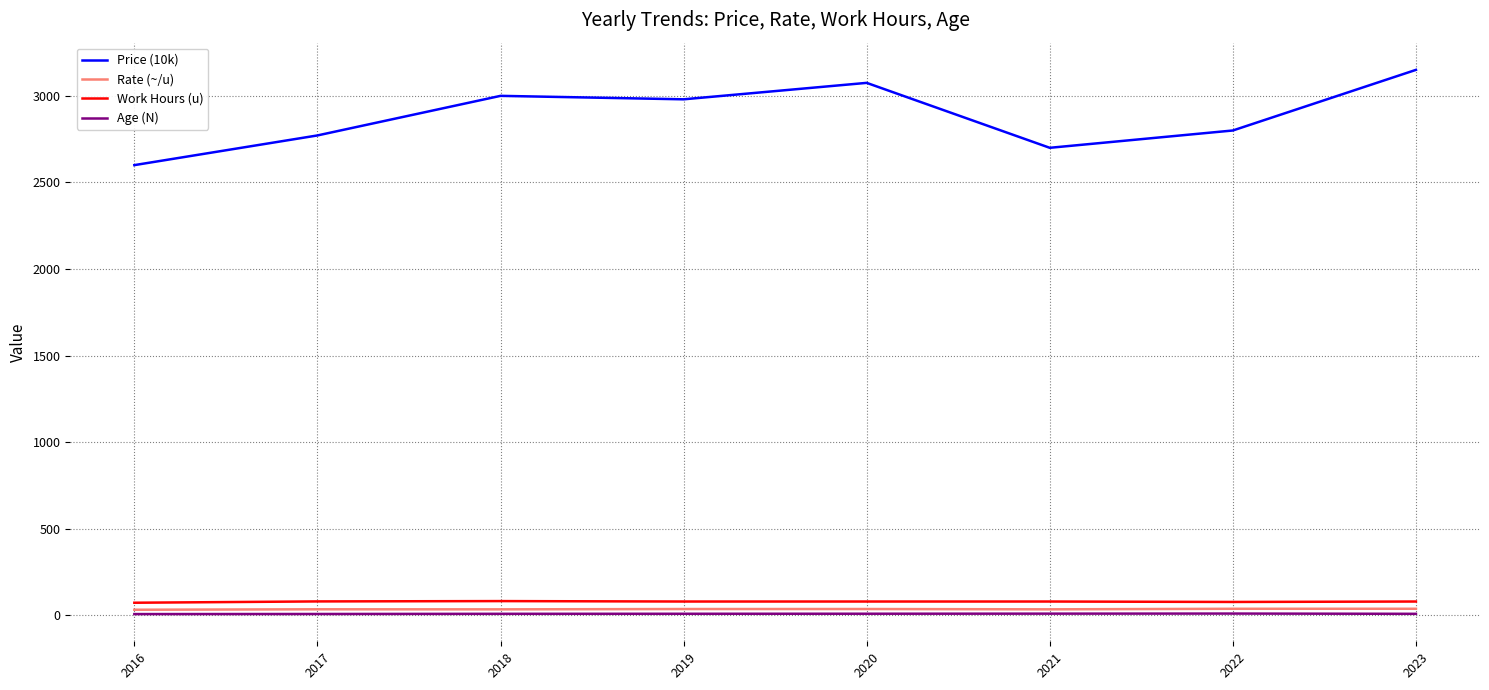

True or false: Work Hours (u) has a value of 80.0 at 2021.

True